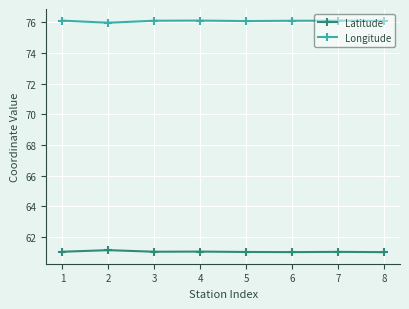

True or false: Latitude has more than 1 interior local peaks.

True